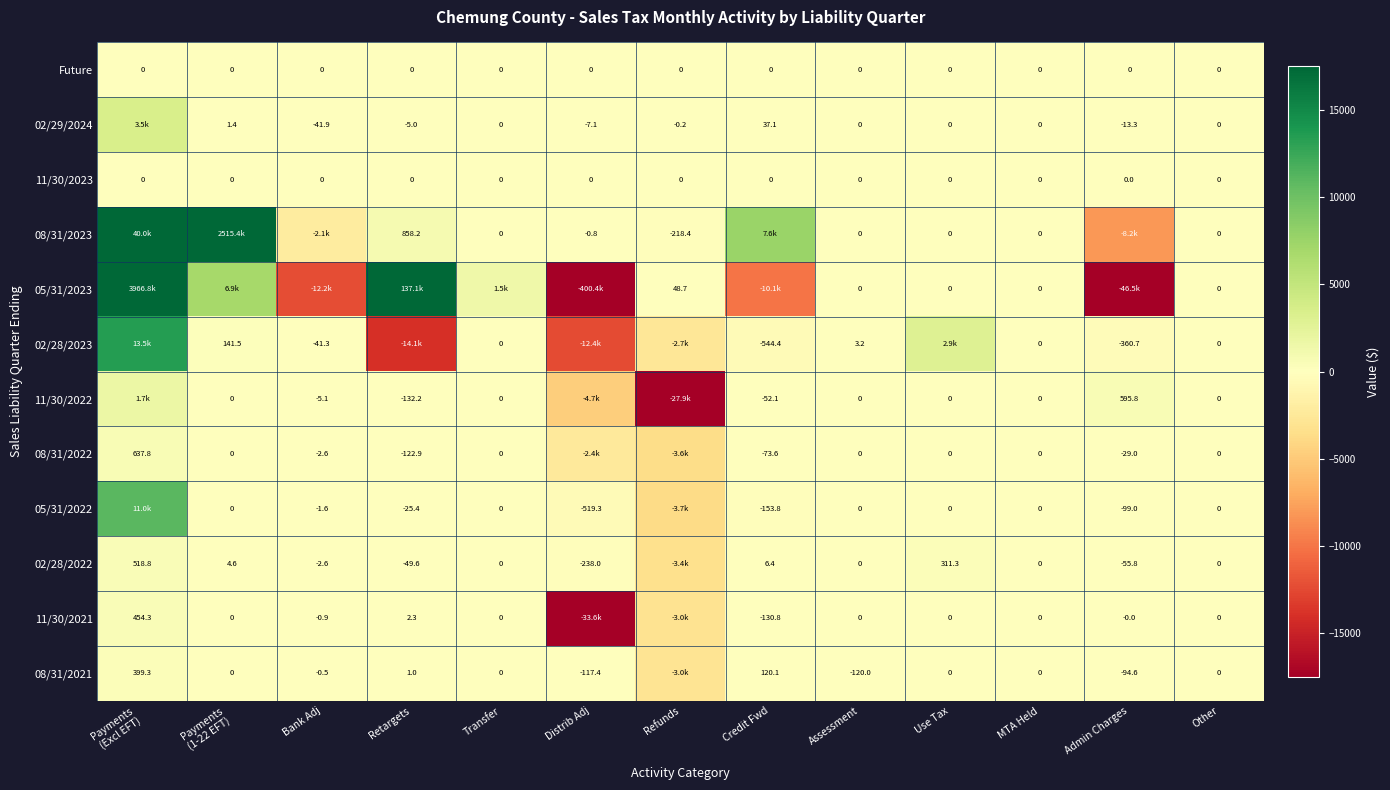

What is the total value across all series at Bank Adj?

-14398.1